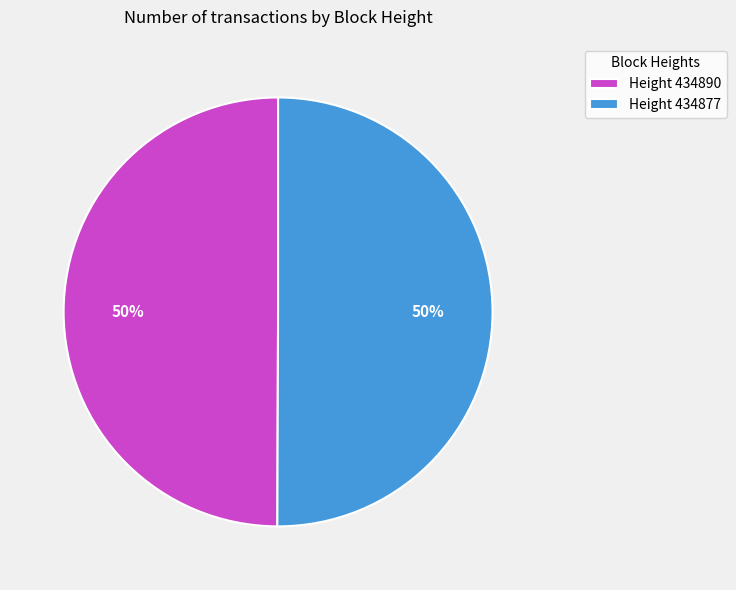

Is the sum of Height 434890 and Height 434877 greater than half?

Yes